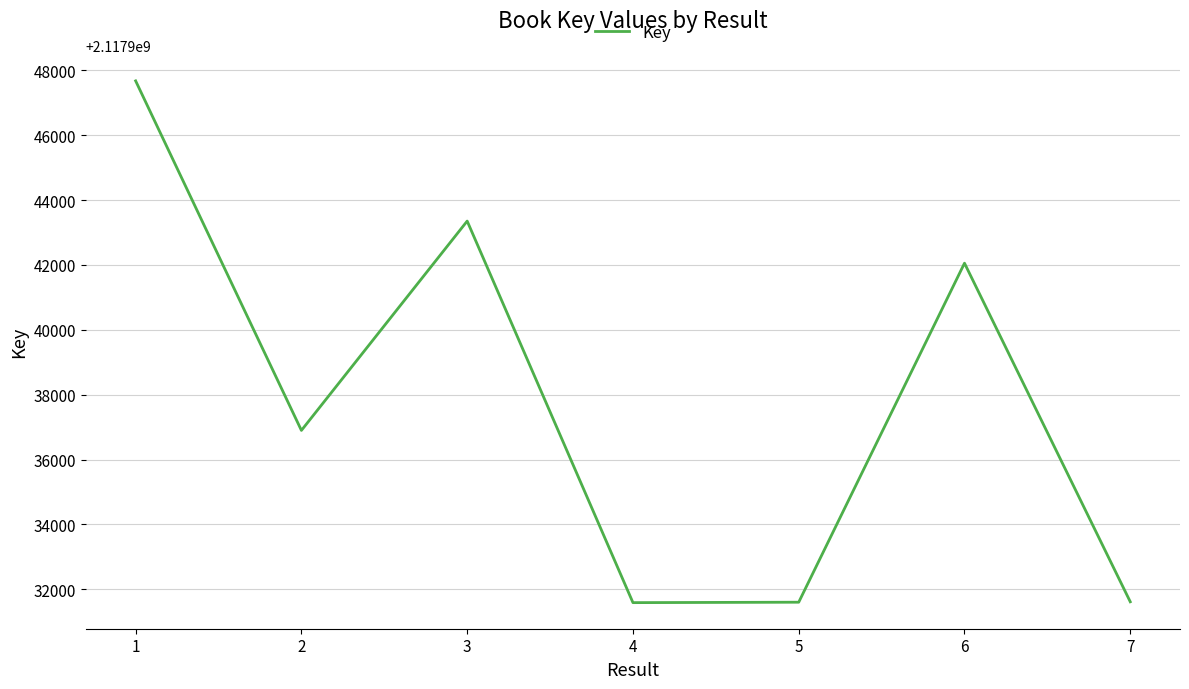

How many interior local peaks (higher than both neighbors) does the data have?

2